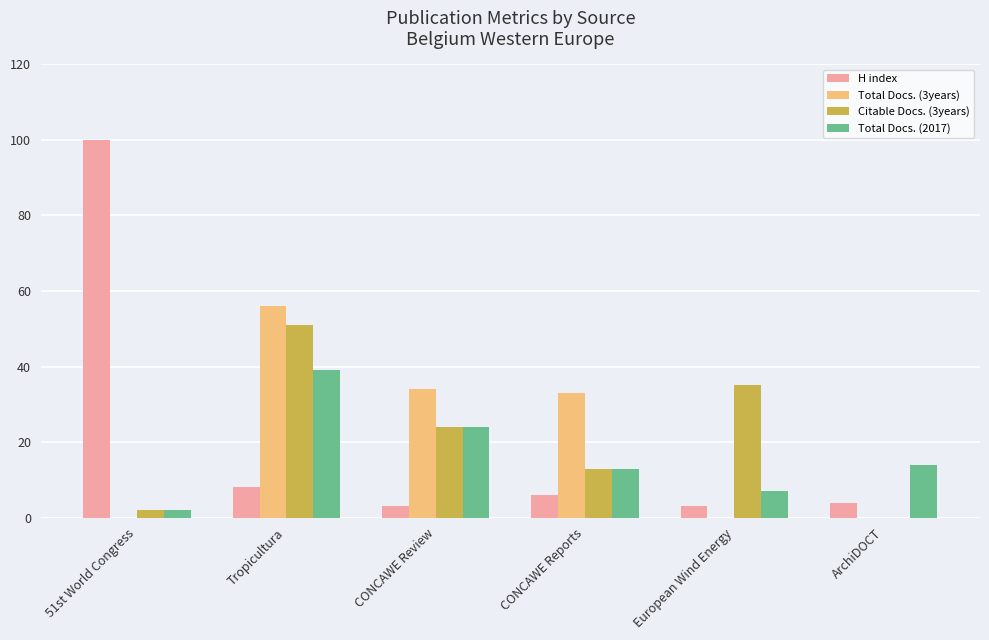

Does the chart contain stacked bars?

No